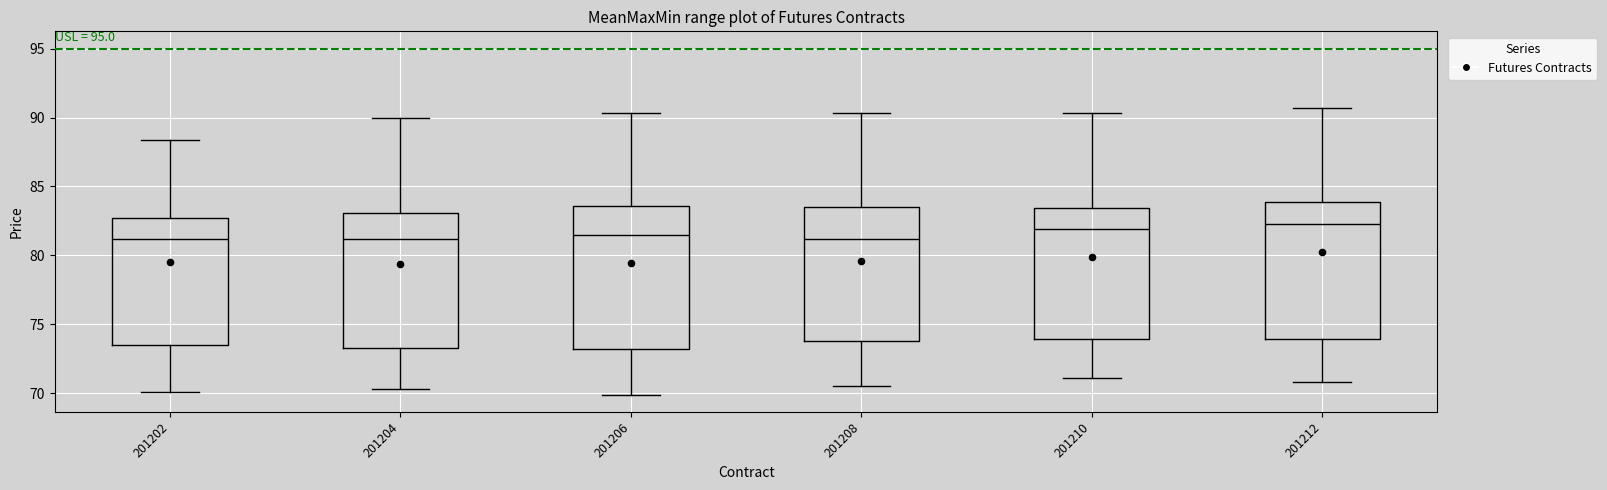

Reading left to right, read every box against the y-axis: the position of its median line, the range the box covers, and the ends of its whiskers. The values are not printed on the chart, so give them approximately, as read against the axis.

201202: median 81.0, box 73.5 to 82.5, whiskers 70.0 to 88.5
201204: median 81.0, box 73.5 to 83.0, whiskers 70.5 to 90.0
201206: median 81.5, box 73.0 to 83.5, whiskers 70.0 to 90.5
201208: median 81.0, box 74.0 to 83.5, whiskers 70.5 to 90.5
201210: median 82.0, box 74.0 to 83.5, whiskers 71.0 to 90.5
201212: median 82.5, box 74.0 to 84.0, whiskers 71.0 to 90.5